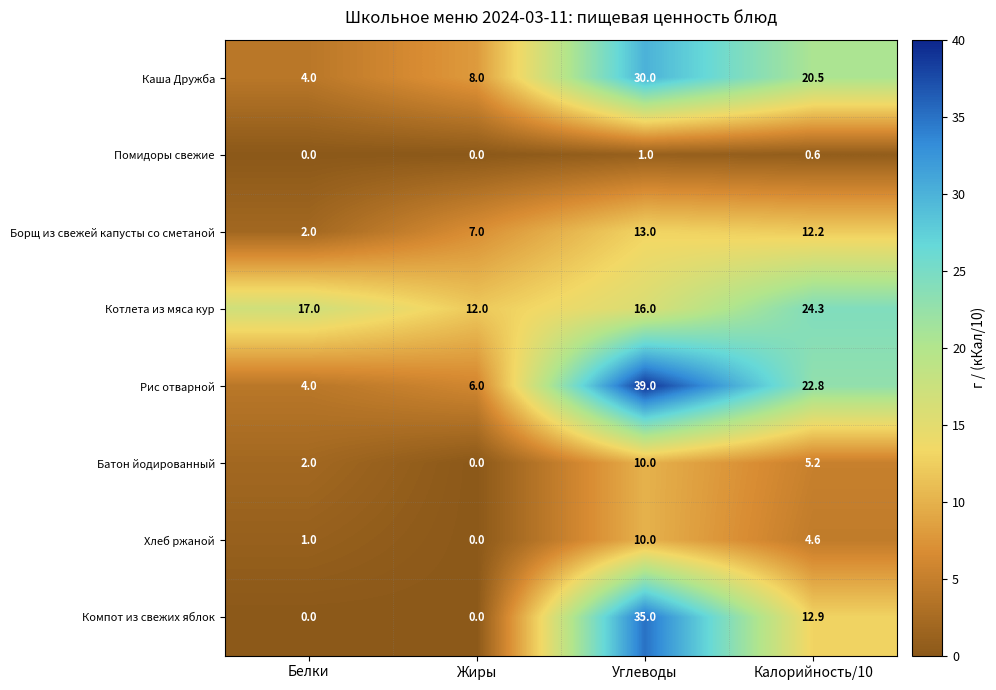

What is the maximum value shown in the chart?

39.0